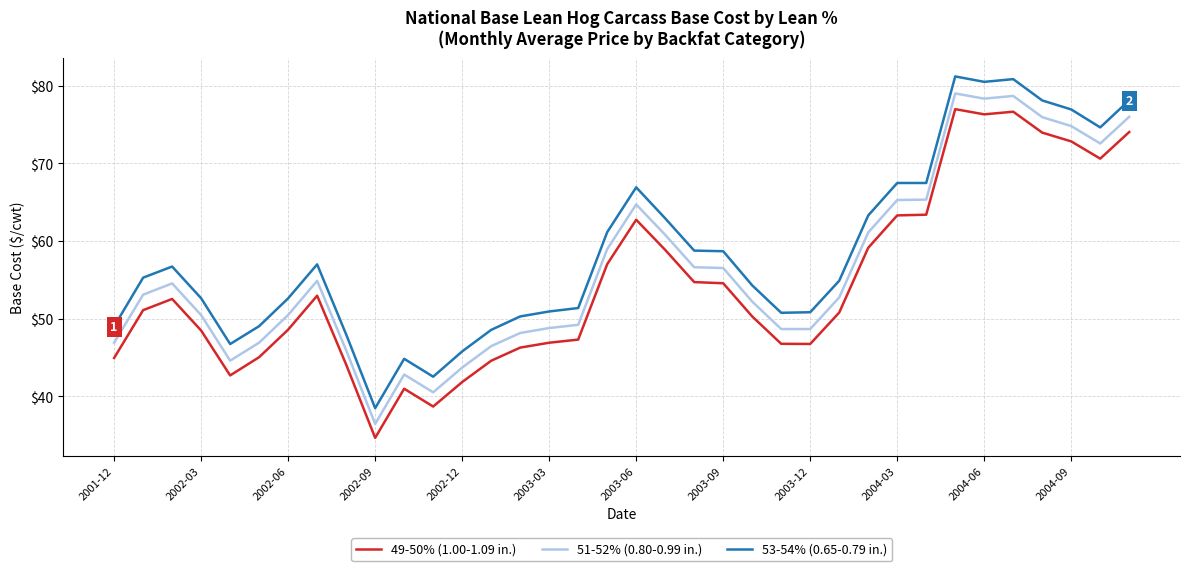

True or false: 49-50% (1.00-1.09 in.) and 51-52% (0.80-0.99 in.) intersect in this chart.

False